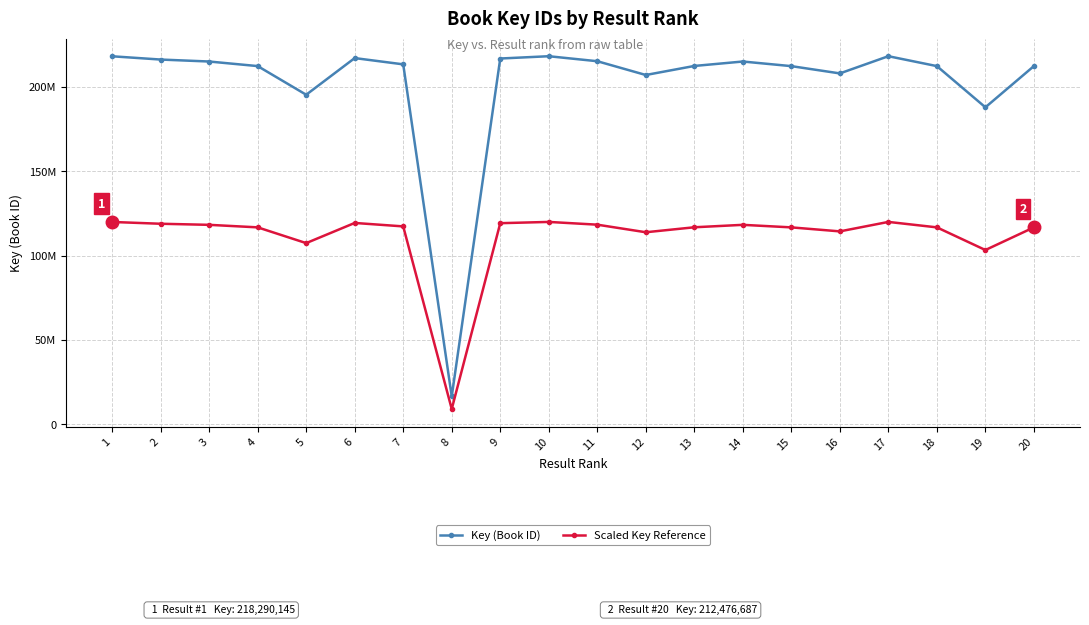

True or false: Key (Book ID) has more than 0 interior local peaks.

True